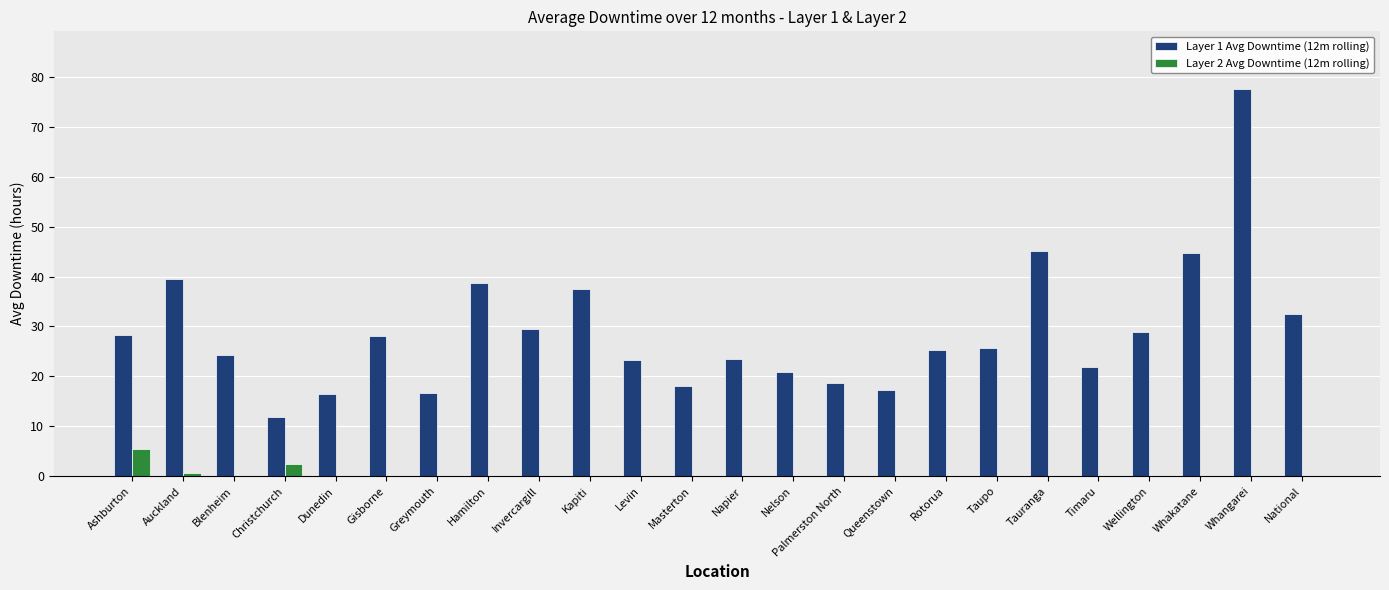

What is the maximum value for Layer 1 Avg Downtime (12m rolling)?

77.5